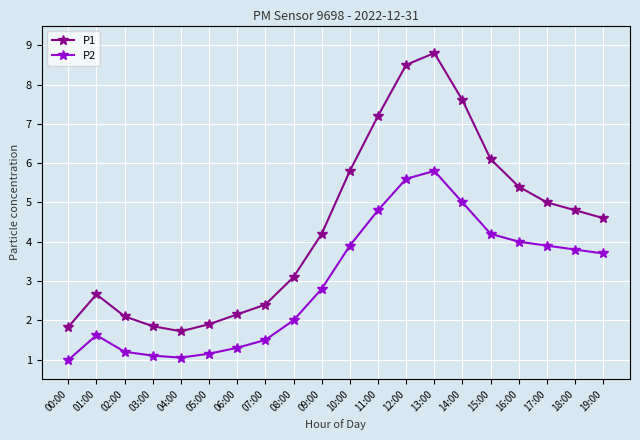

What is the difference between the P2 values at 06:00 and 18:00?

2.5